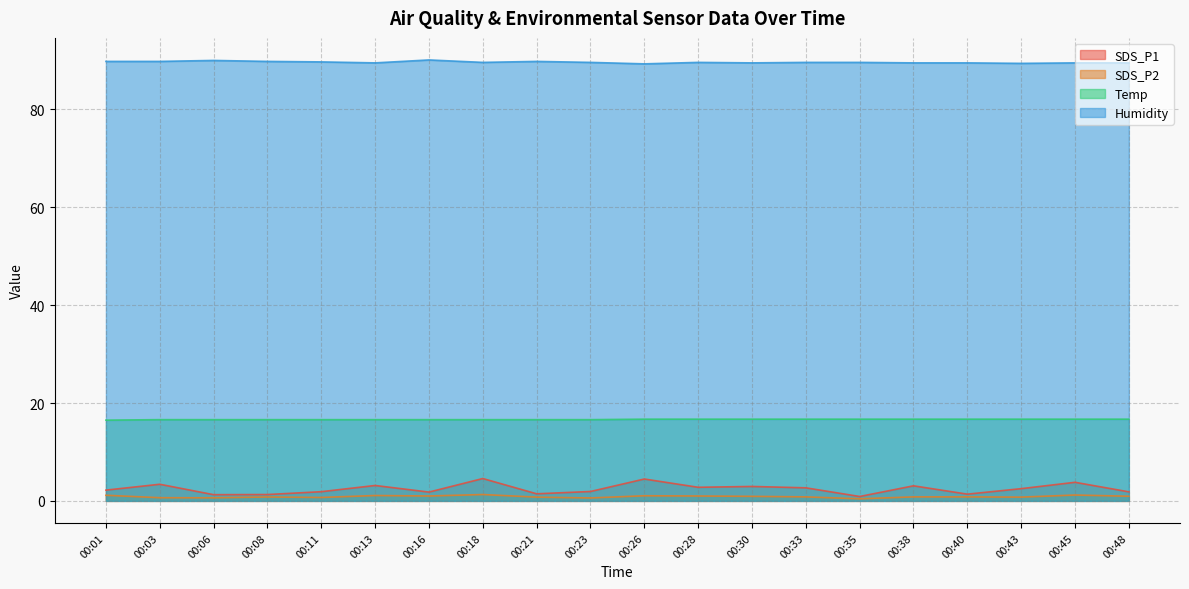

What is the sum of the SDS_P1 values at 00:45 and 00:21?

5.2